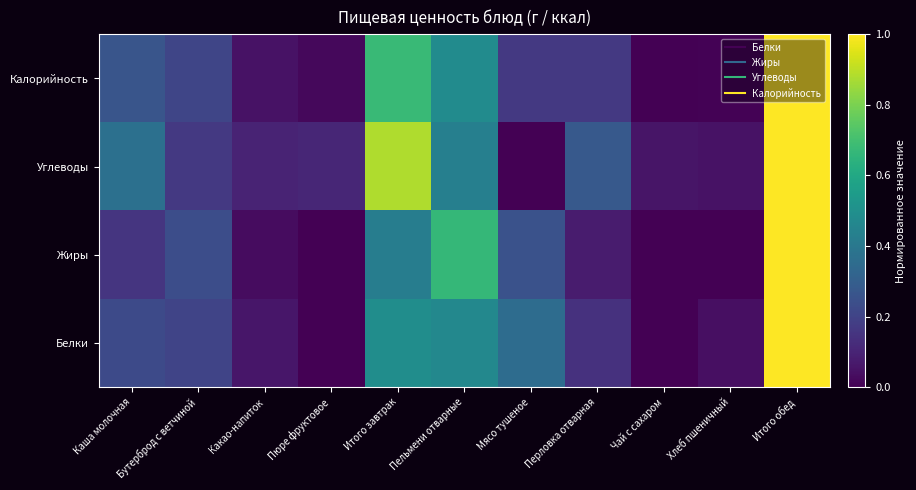

Reading left to right, list all the values displayed in this chart.

Белки: Каша молочная=0.2	Бутерброд с ветчиной=0.2	Какао-напиток=0.1	Пюре фруктовое=0.0	Итого завтрак=0.5	Пельмени отварные=0.5	Мясо тушеное=0.4	Перловка отварная=0.1	Чай с сахаром=0.0	Хлеб пшеничный=0.0	Итого обед=1.0
Жиры: Каша молочная=0.2	Бутерброд с ветчиной=0.2	Какао-напиток=0.0	Пюре фруктовое=0.0	Итого завтрак=0.4	Пельмени отварные=0.7	Мясо тушеное=0.3	Перловка отварная=0.1	Чай с сахаром=0.0	Хлеб пшеничный=0.0	Итого обед=1.0
Углеводы: Каша молочная=0.4	Бутерброд с ветчиной=0.2	Какао-напиток=0.1	Пюре фруктовое=0.1	Итого завтрак=0.9	Пельмени отварные=0.4	Мясо тушеное=0.0	Перловка отварная=0.3	Чай с сахаром=0.1	Хлеб пшеничный=0.1	Итого обед=1.0
Калорийность: Каша молочная=0.3	Бутерброд с ветчиной=0.2	Какао-напиток=0.0	Пюре фруктовое=0.0	Итого завтрак=0.7	Пельмени отварные=0.5	Мясо тушеное=0.2	Перловка отварная=0.2	Чай с сахаром=0.0	Хлеб пшеничный=0.0	Итого обед=1.0